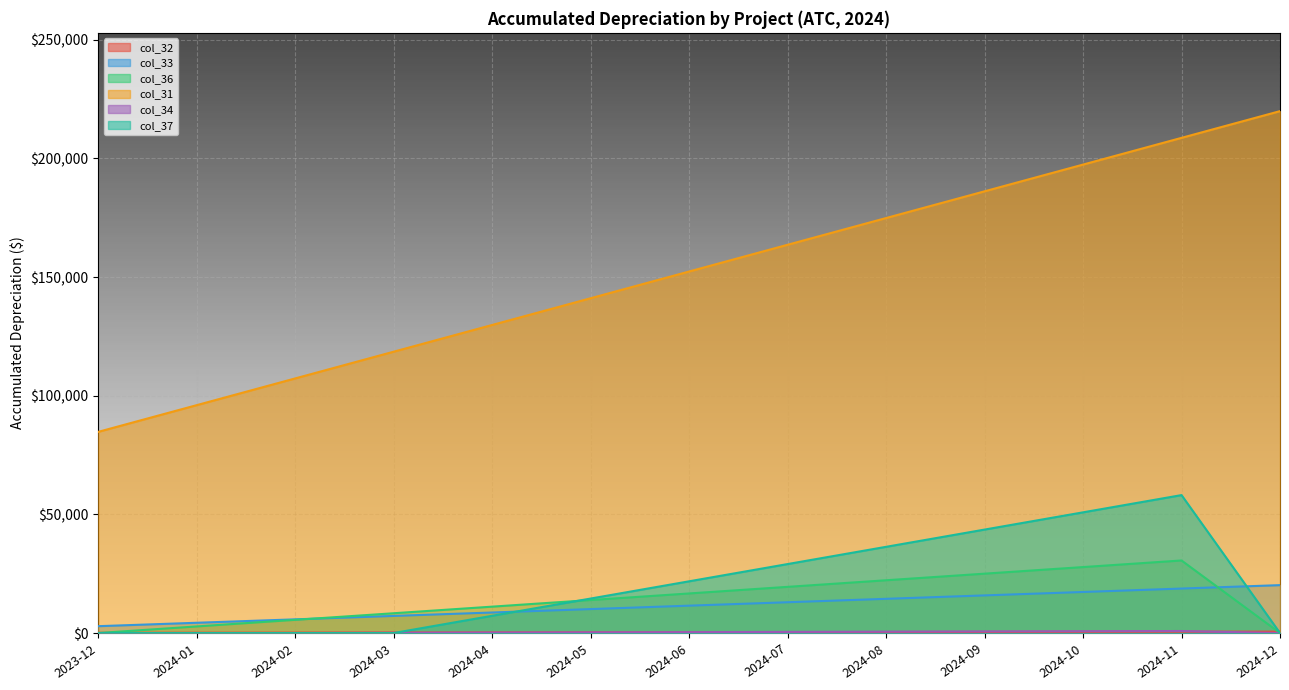

Reading right to left, transcribe all the data shown in this chart.

col_32: 2024-12=20181.2	2024-11=18739.7	2024-10=17298.2	2024-09=15856.7	2024-08=14415.2	2024-07=12973.7	2024-06=11532.1	2024-05=10090.6	2024-04=8649.1	2024-03=7207.6	2024-02=5766.1	2024-01=4324.6	2023-12=2883.0
col_33: 2024-12=596.0	2024-11=554.6	2024-10=513.1	2024-09=471.6	2024-08=430.1	2024-07=388.7	2024-06=347.2	2024-05=305.7	2024-04=264.2	2024-03=222.8	2024-02=181.3	2024-01=139.8	2023-12=98.4
col_36: 2024-12=0.0	2024-11=30573.3	2024-10=27793.9	2024-09=25014.5	2024-08=22235.1	2024-07=19455.7	2024-06=16676.3	2024-05=13896.9	2024-04=11117.6	2024-03=8338.2	2024-02=5558.8	2024-01=2779.4	2023-12=0.0
col_31: 2024-12=219924.1	2024-11=208660.9	2024-10=197397.7	2024-09=186134.6	2024-08=174871.4	2024-07=163608.2	2024-06=152345.0	2024-05=141081.8	2024-04=129818.6	2024-03=118555.4	2024-02=107292.3	2024-01=96029.1	2023-12=84772.4
col_34: 2024-12=0.0	2024-11=847.1	2024-10=753.0	2024-09=658.9	2024-08=564.7	2024-07=470.6	2024-06=376.5	2024-05=282.4	2024-04=188.2	2024-03=94.1	2024-02=0.0	2024-01=0.0	2023-12=0.0
col_37: 2024-12=0.0	2024-11=58123.1	2024-10=50857.7	2024-09=43592.3	2024-08=36326.9	2024-07=29061.5	2024-06=21796.2	2024-05=14530.8	2024-04=7265.4	2024-03=0.0	2024-02=0.0	2024-01=0.0	2023-12=0.0